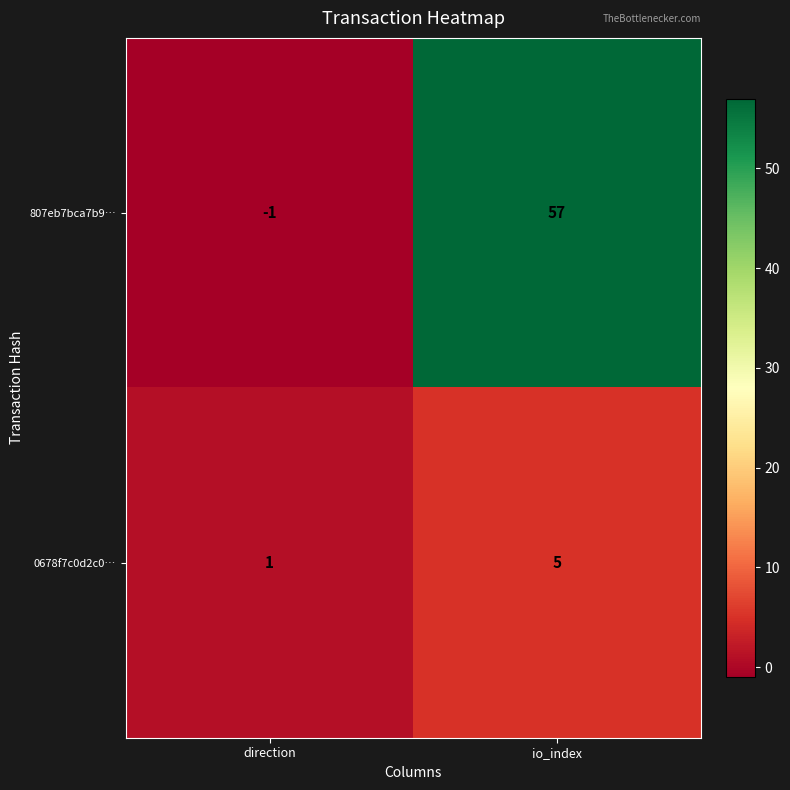

The 0678f7c0d2c0… series shows 2 at direction. True or false?

False